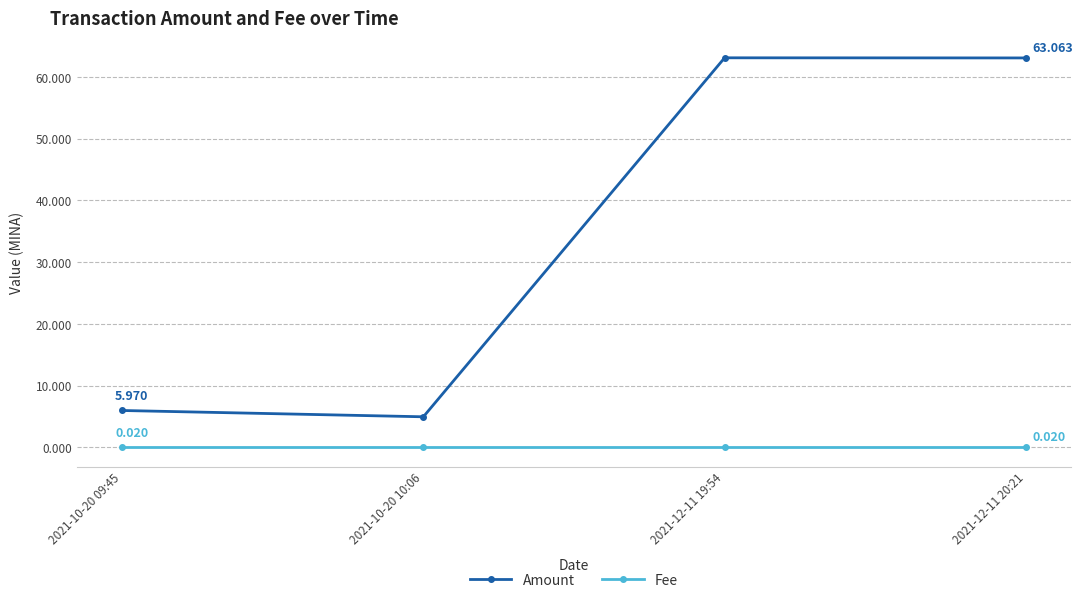

Is the value of Fee at 2021-10-20 10:06 greater than the value of Amount at 2021-12-11 19:54?

No